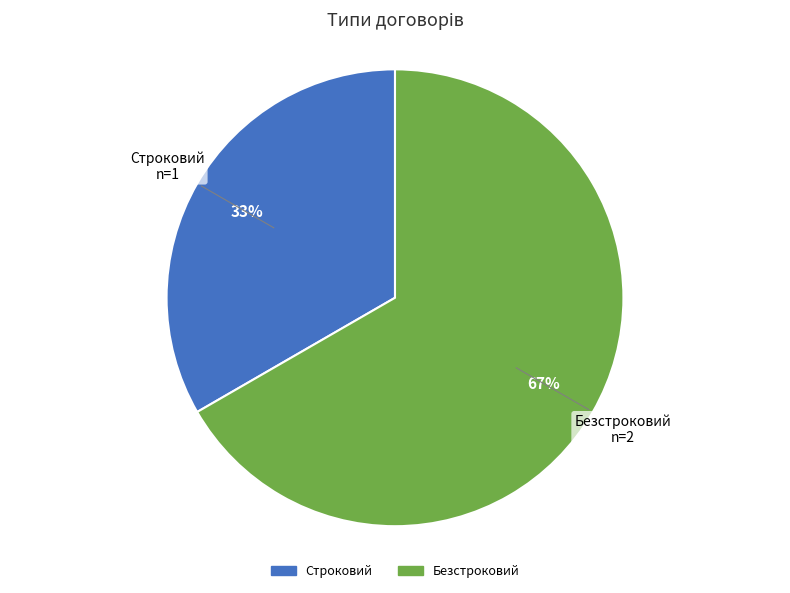

How many segments does this pie chart have?

2